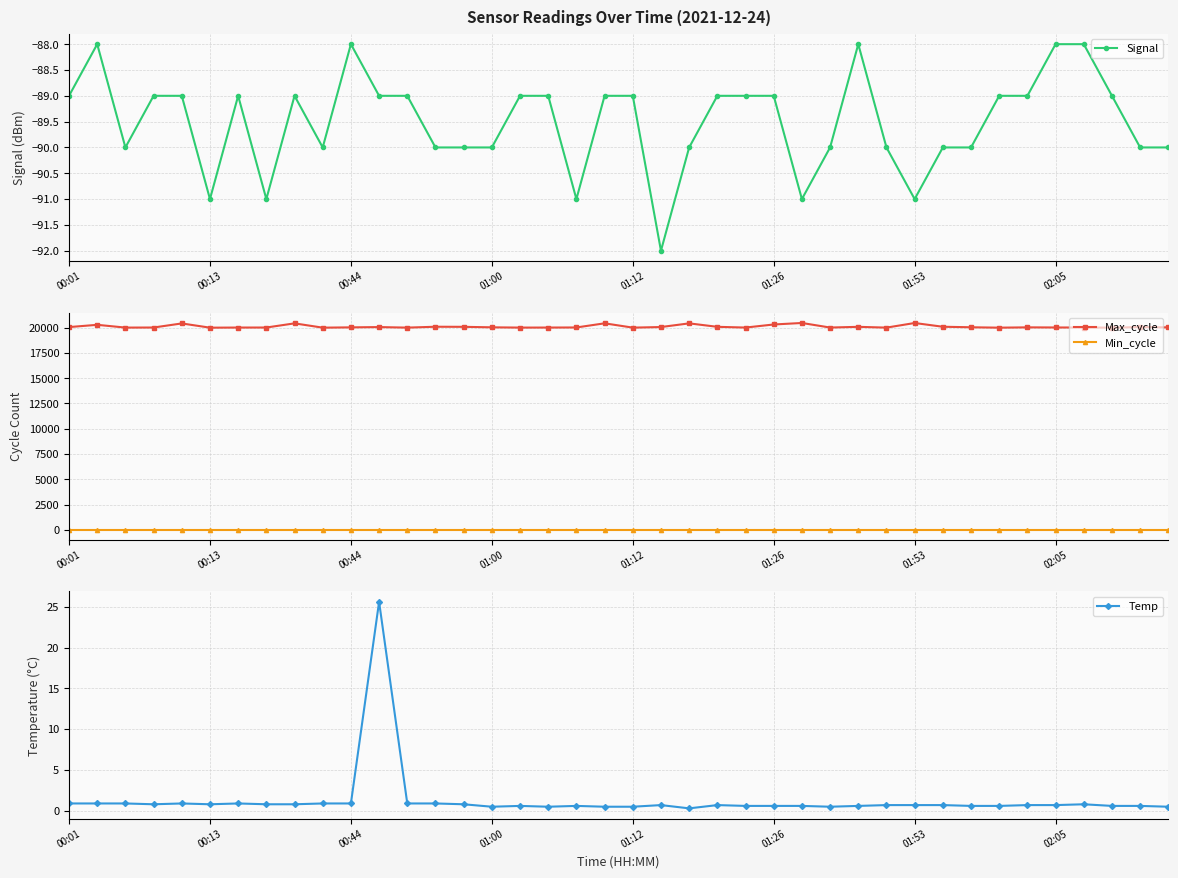

What is the highest value of the Signal series?

-88